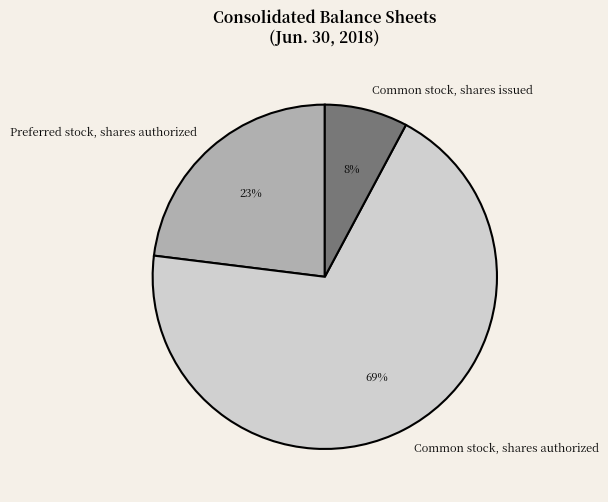

Rank the categories by value from lowest to highest.

Common stock, shares issued, Preferred stock, shares authorized, Common stock, shares authorized